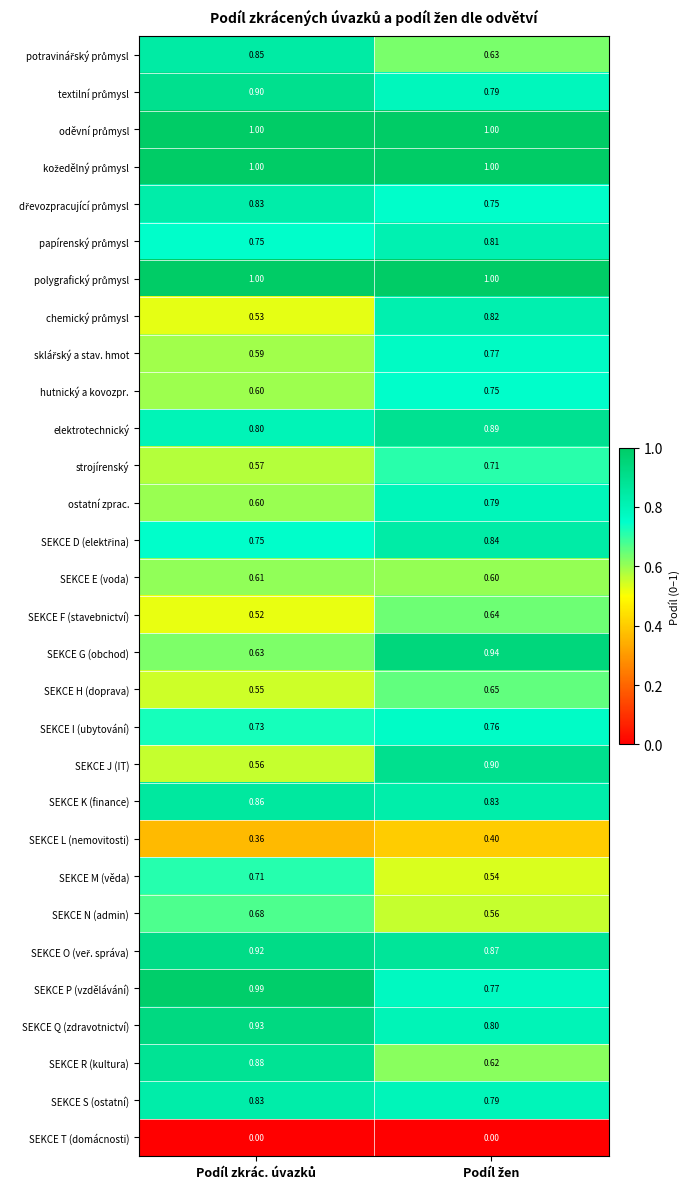

Which series has the widest spread of values?

SEKCE J (IT)